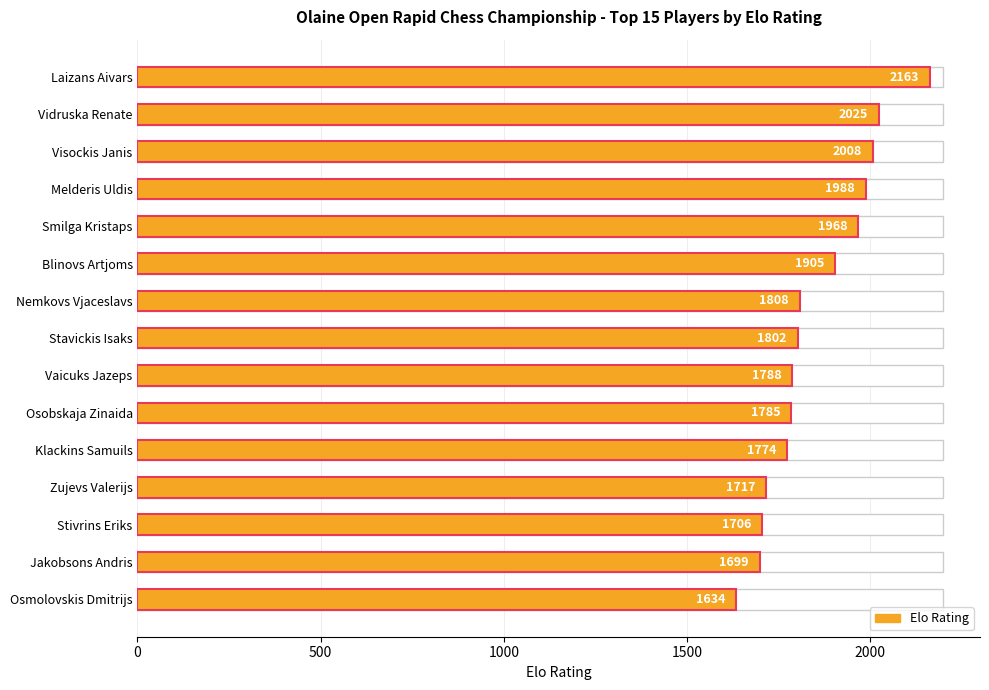

The chart shows a value of 393 at Klackins Samuils. True or false?

False